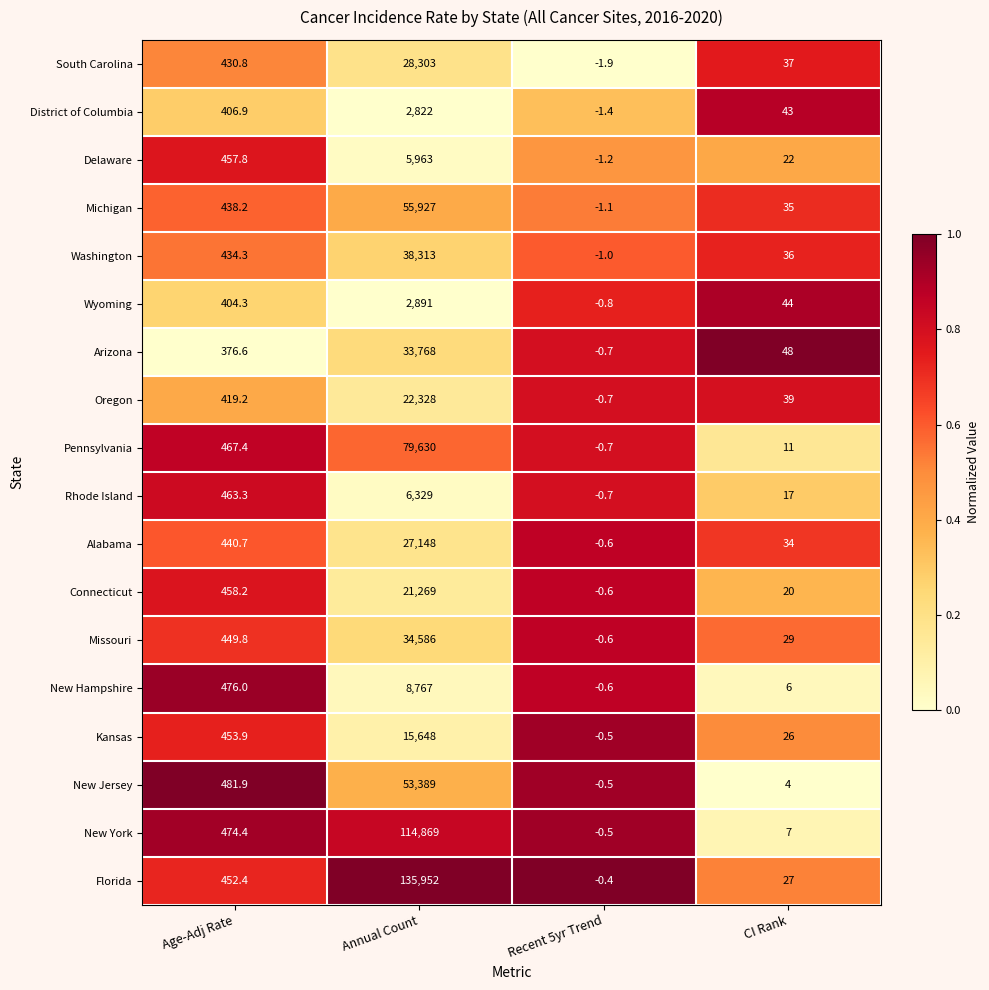

What is the spread (max minus min) of values at Age-Adj Rate?

105.3